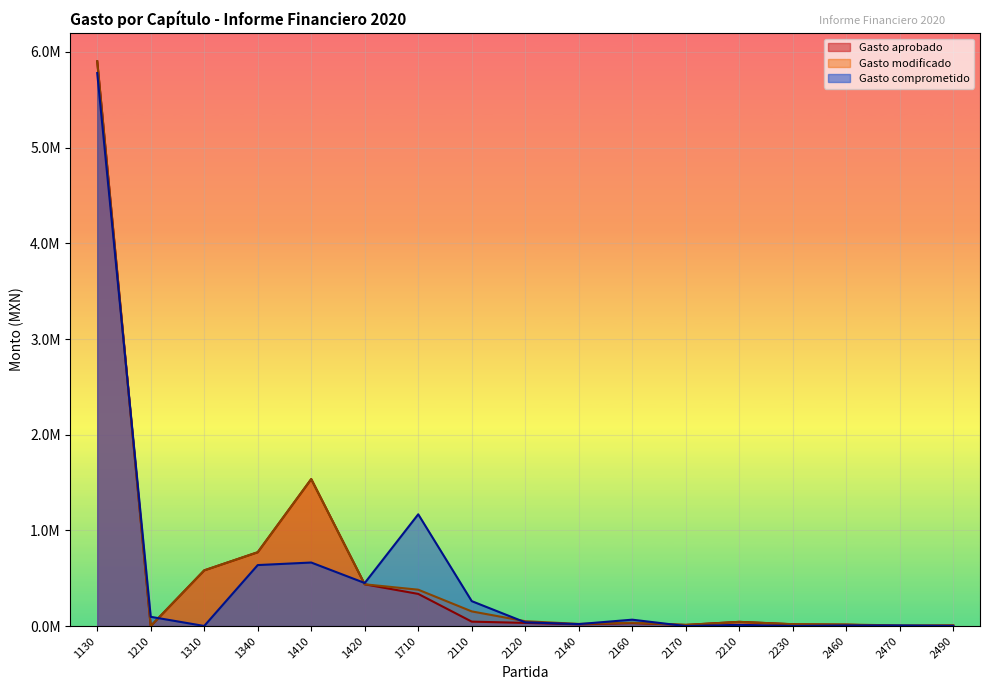

List the labels in order of Gasto modificado value, largest first.

1130, 1410, 1340, 1310, 1420, 1710, 2110, 2120, 2210, 2160, 2140, 2230, 2460, 2170, 2470, 2490, 1210